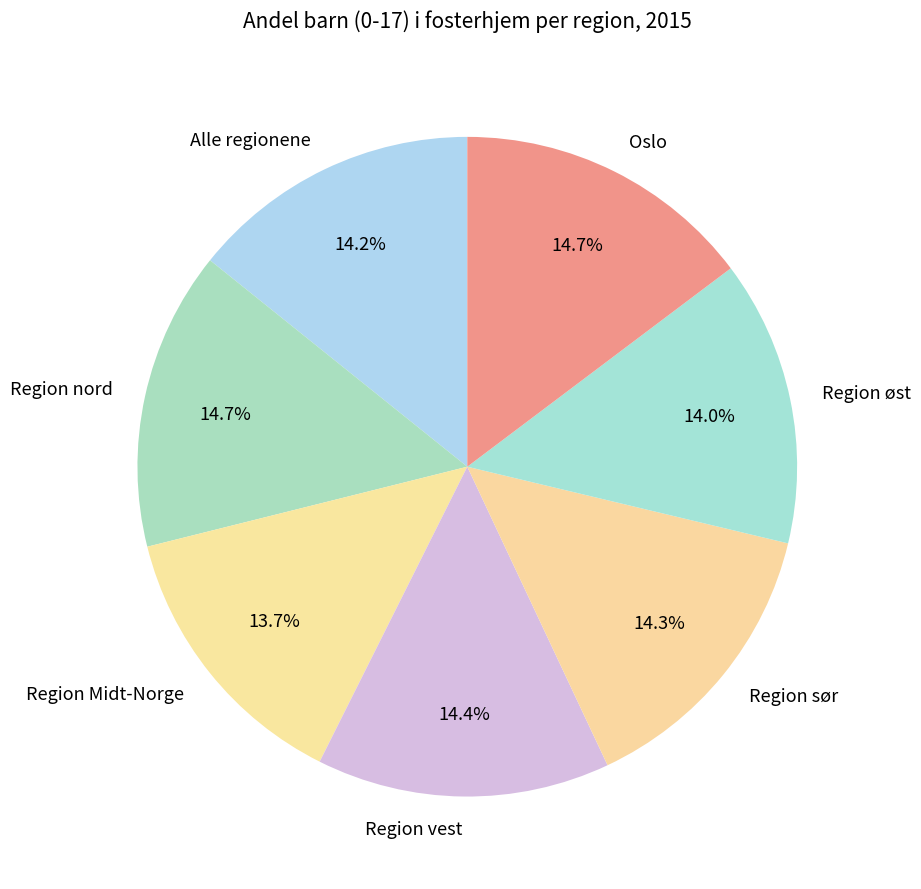

Count the number of slices in the pie.

7